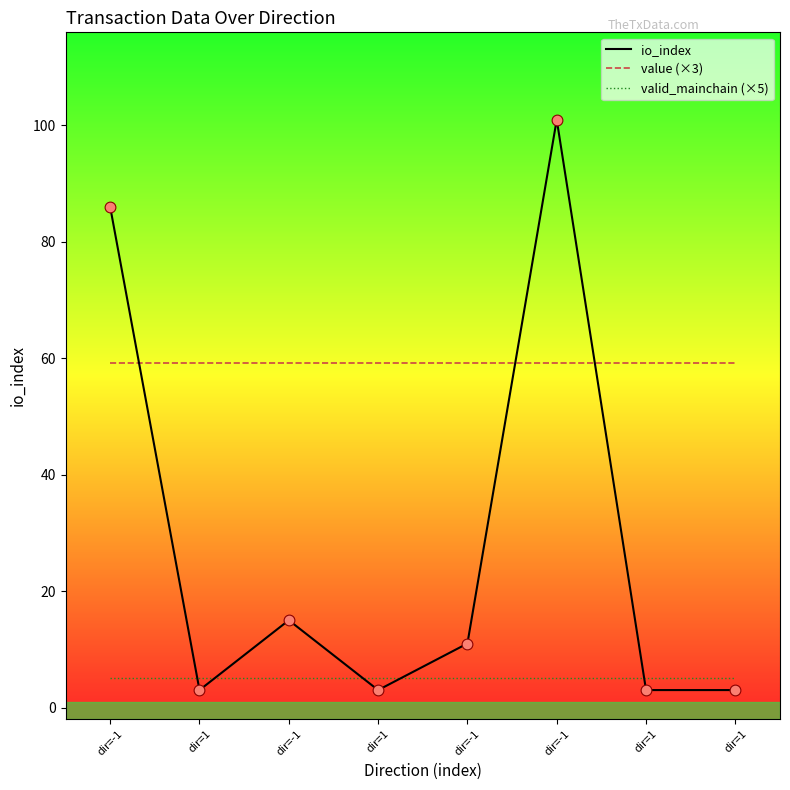

What are all the series names shown in the legend?

io_index, value (×3), valid_mainchain (×5)